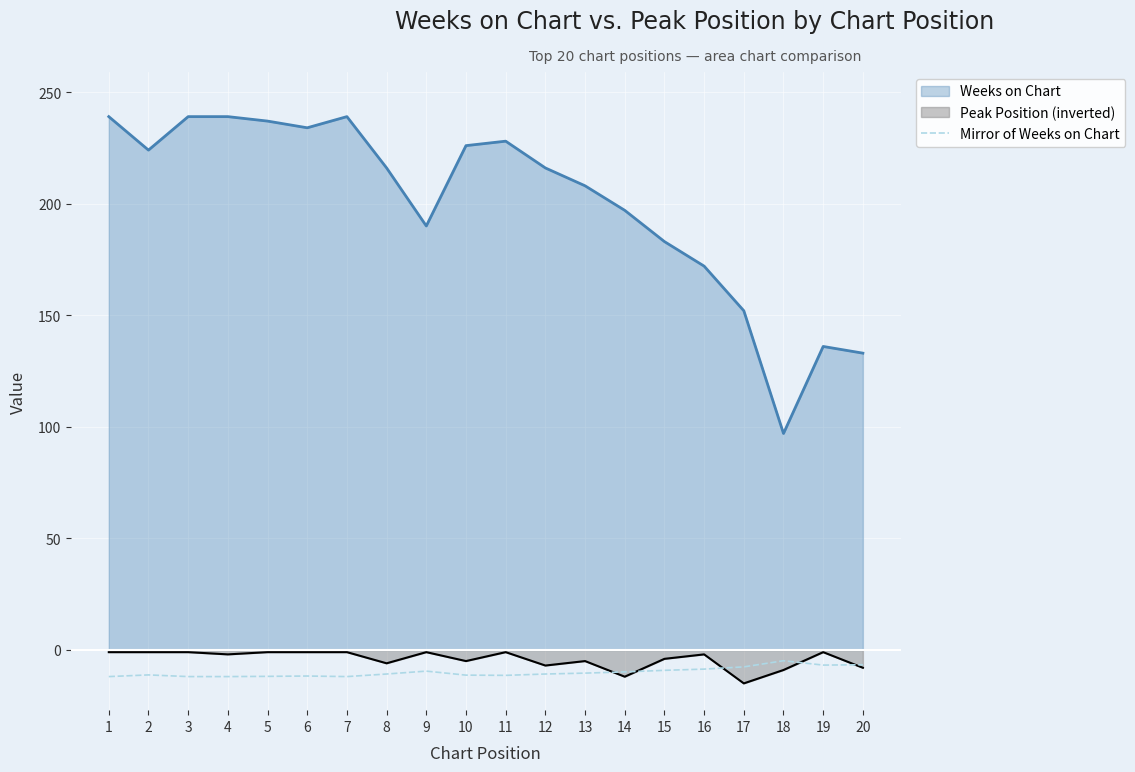

What is the maximum value shown in the chart?

239.0